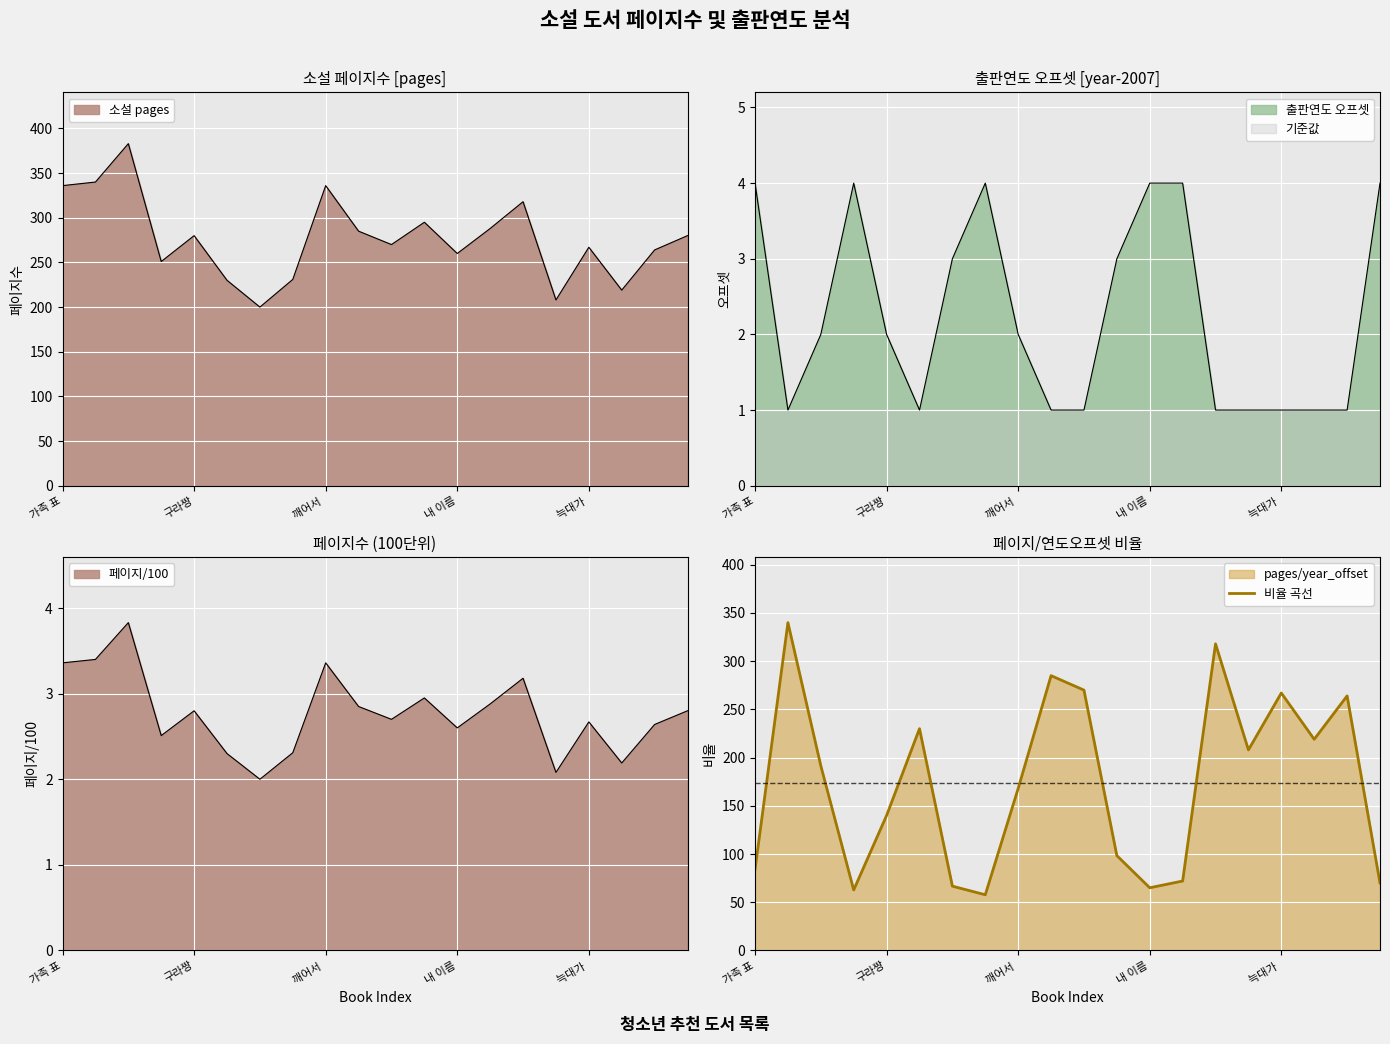

What is the sum of all values?

3477.0